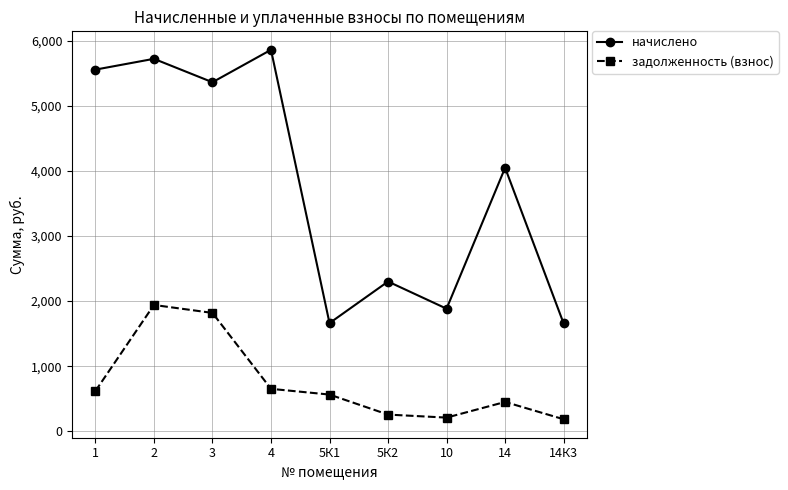

What are all the series names shown in the legend?

начислено, задолженность (взнос)